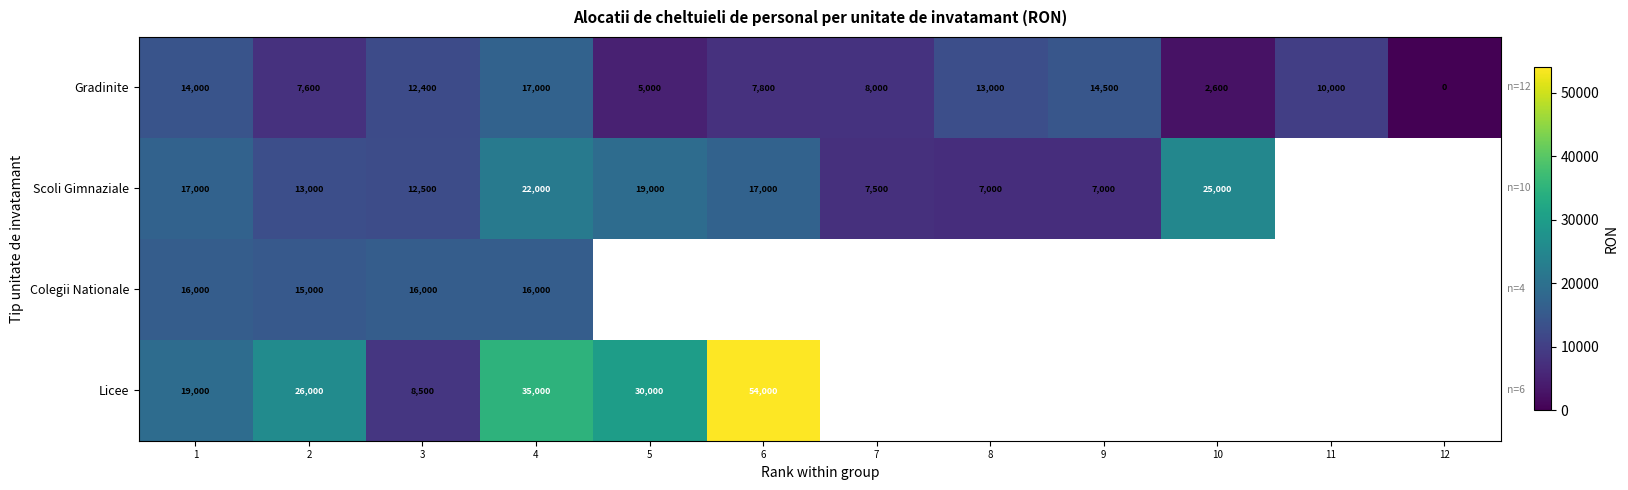

Which series changed the most between 2 and 3?

Licee